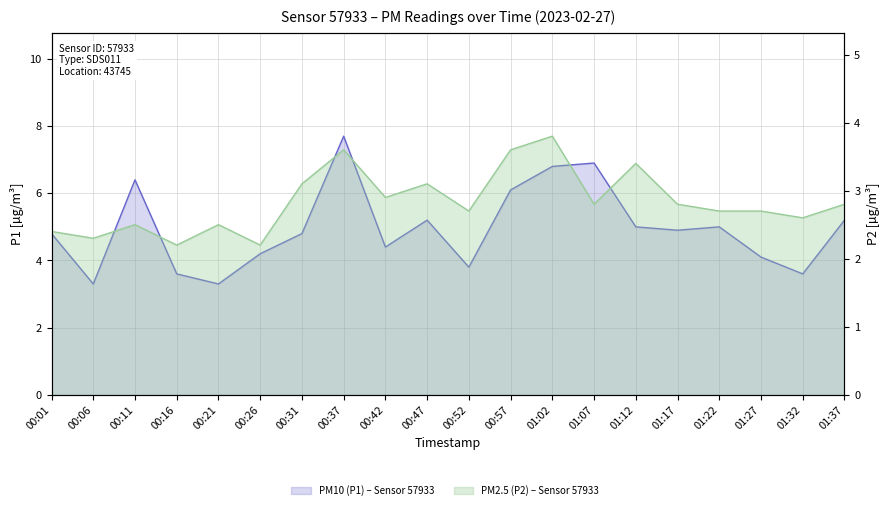

What is the average value of the P1 series?

5.0